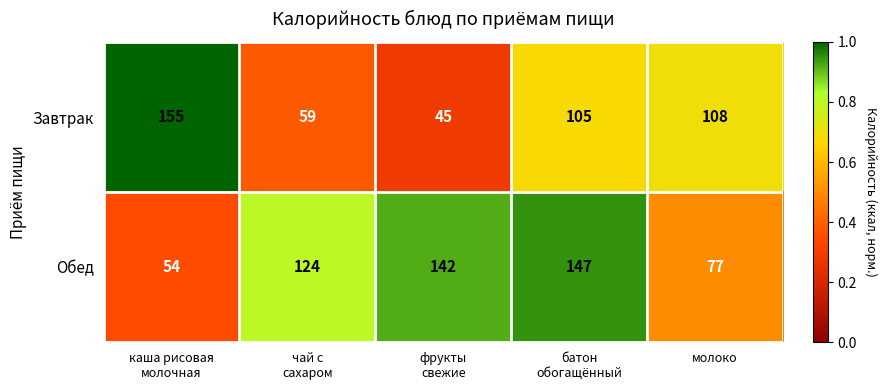

True or false: Завтрак has a value of 108 at молоко.

True